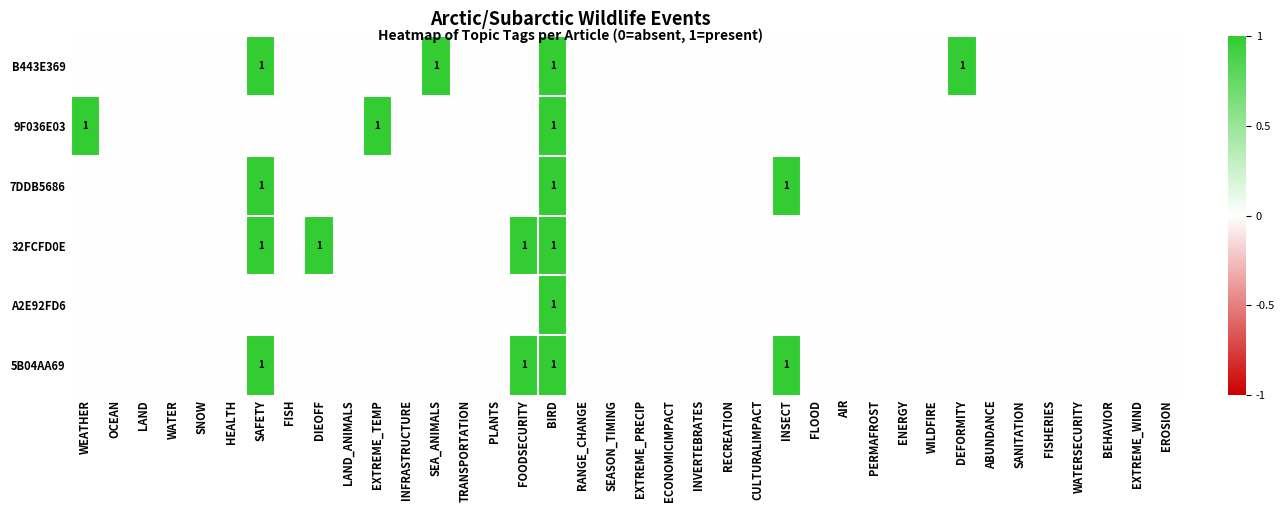

Is it true that 5B04AA69 equals 1 at BIRD?

True